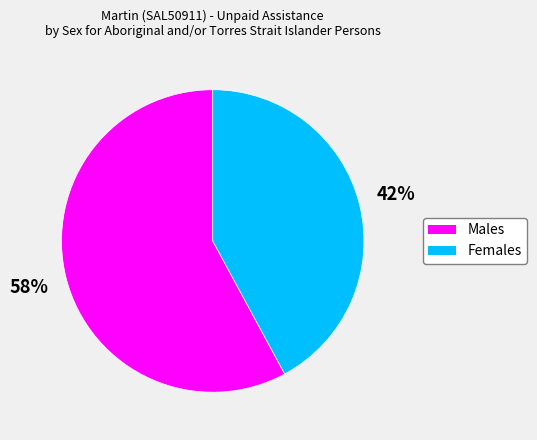

To the nearest percent, what portion does Females represent?

42%